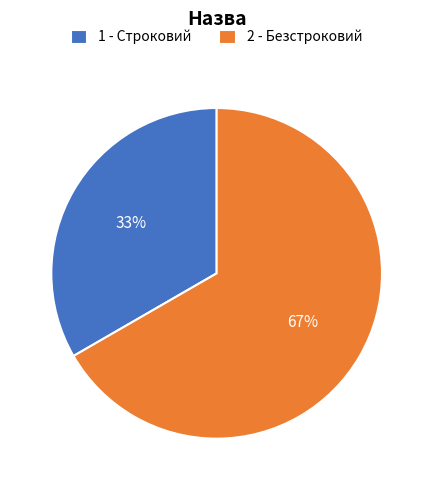

To the nearest percent, what percentage of the pie is 2 - Безстроковий?

67%